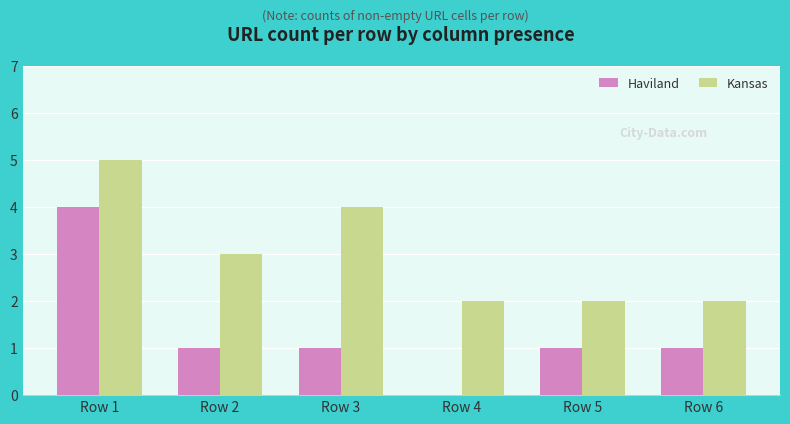

What is the greatest value displayed?

5